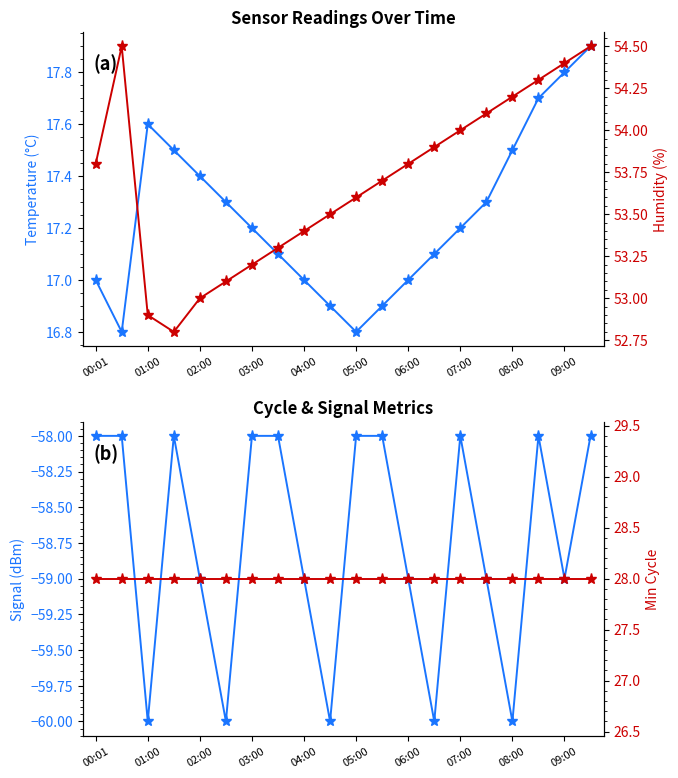

How many data points in Signal are less than -58?

10